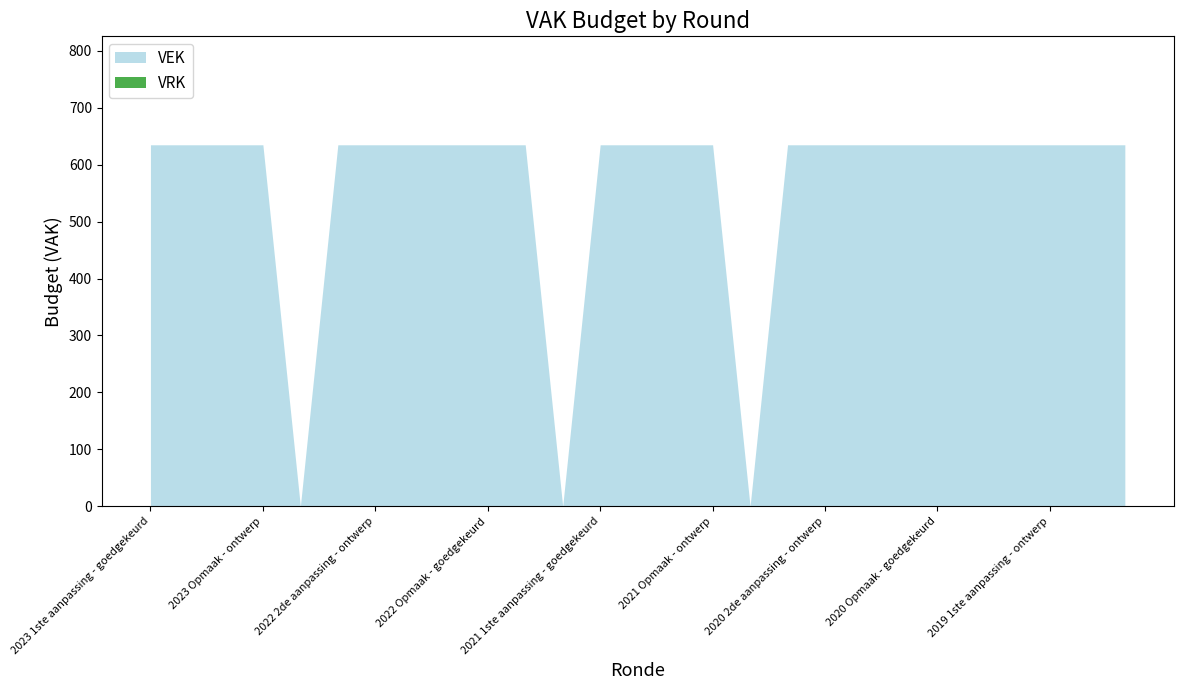

What are all the series names shown in the legend?

VEK, VRK